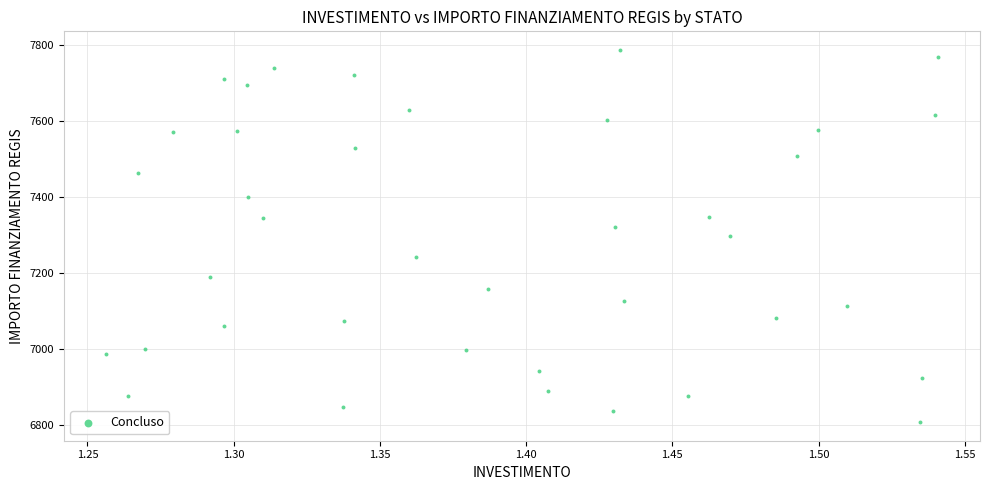

What is the range of Y values (max minus min)?

981.4